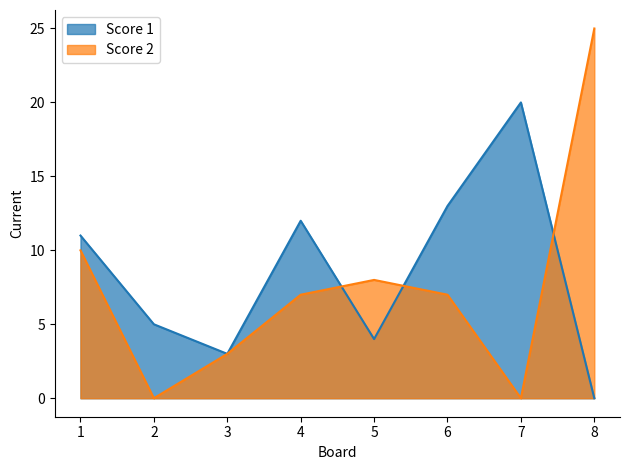

Rank the series by their average value, from highest to lowest.

Score 1, Score 2